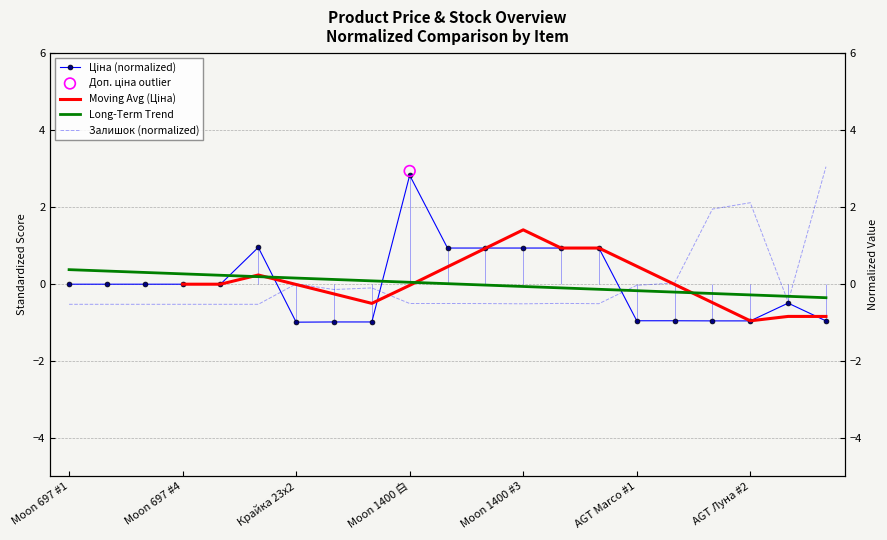

Which series has the largest Y range (max minus min)?

Ціна (normalized)